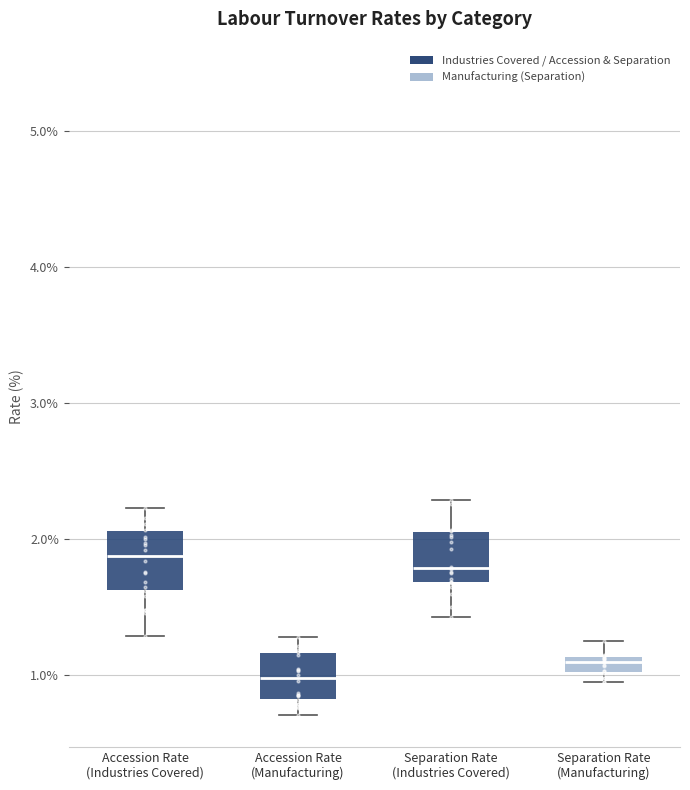

Where does the lower whisker of the box for Separation Rate (Industries Covered) end on the y-axis? The values are not printed on the chart, so give them approximately, as read against the axis.

1.4